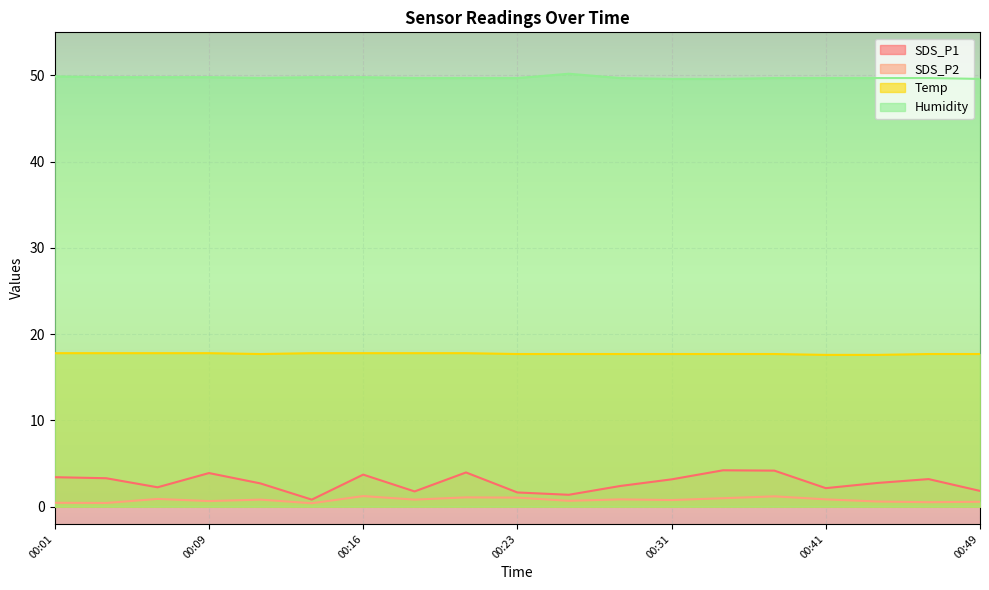

What is the maximum value for Humidity?

50.2